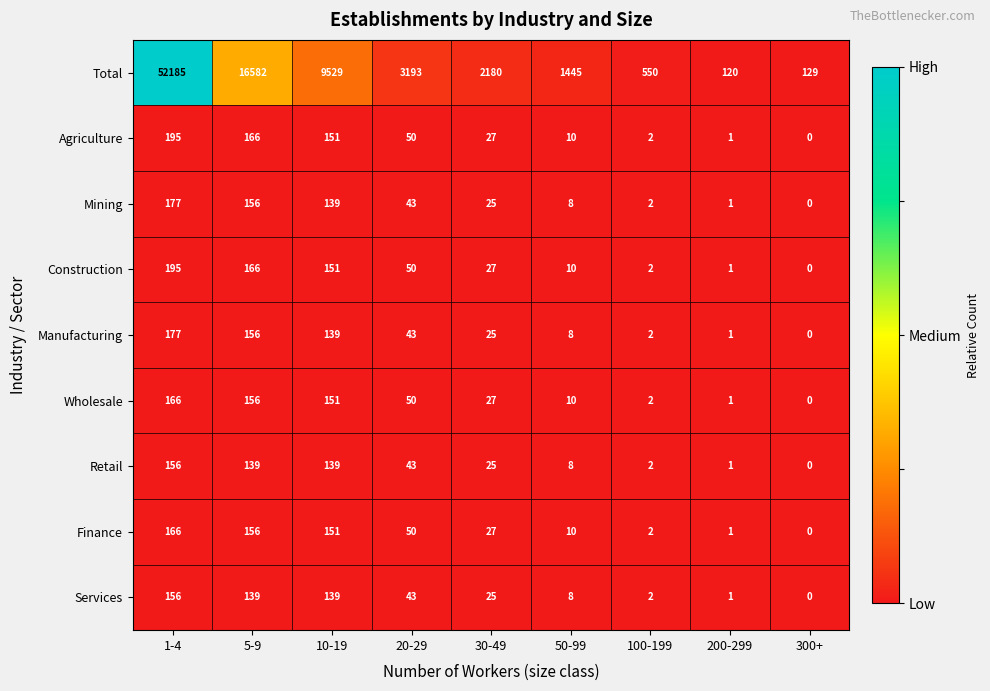

At which category does the chart reach its minimum across all series?

300+